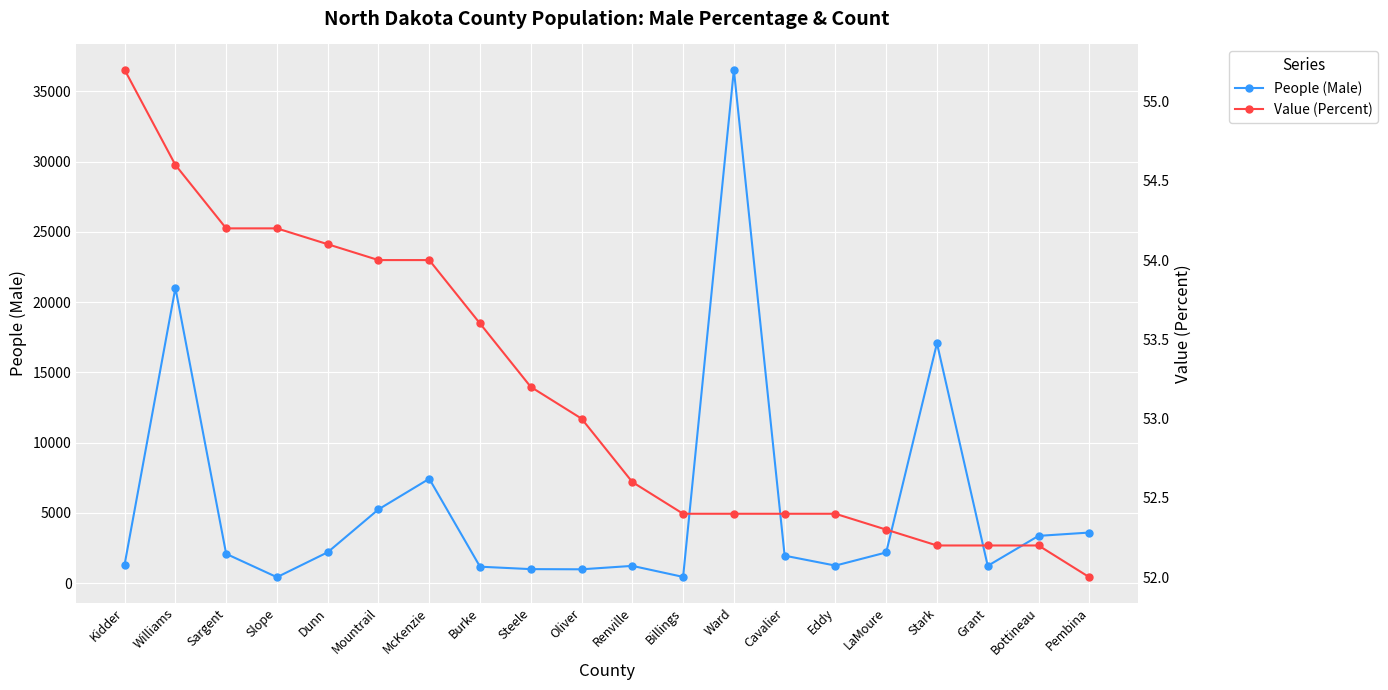

What are all the series names shown in the legend?

People (Male), Value (Percent)